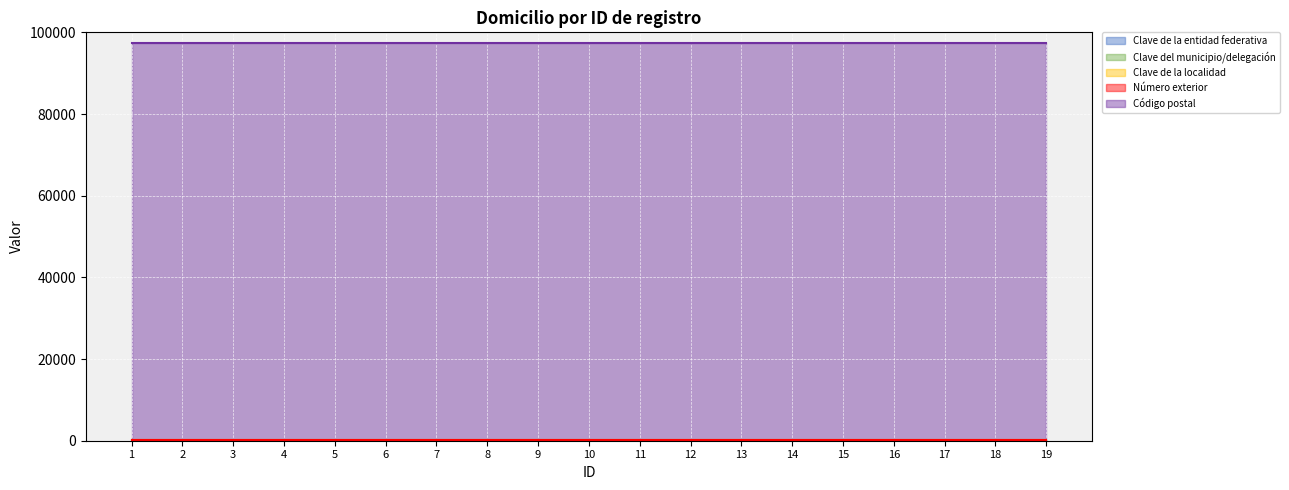

What is the sum of the Clave de la entidad federativa values at 5 and 12?

62